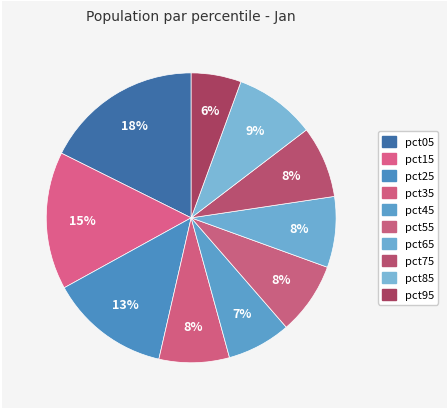

How much of the chart is everything except pct75?

92.0%